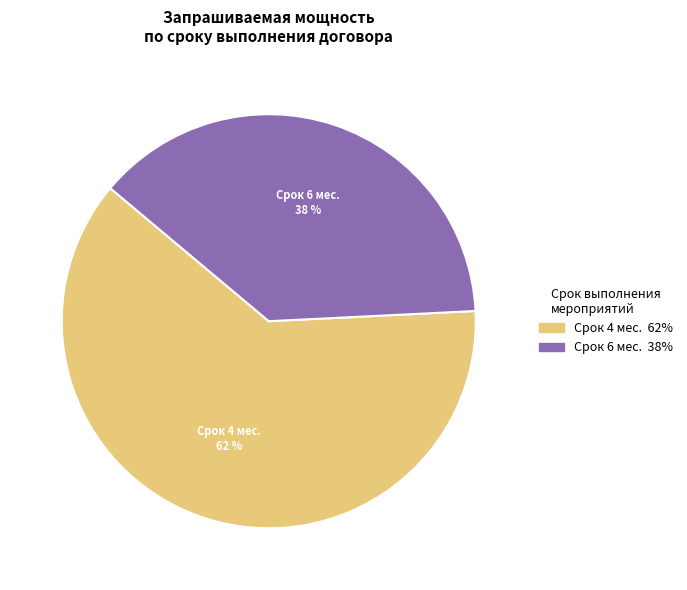

Is there any slice that represents more than half of the pie?

Yes